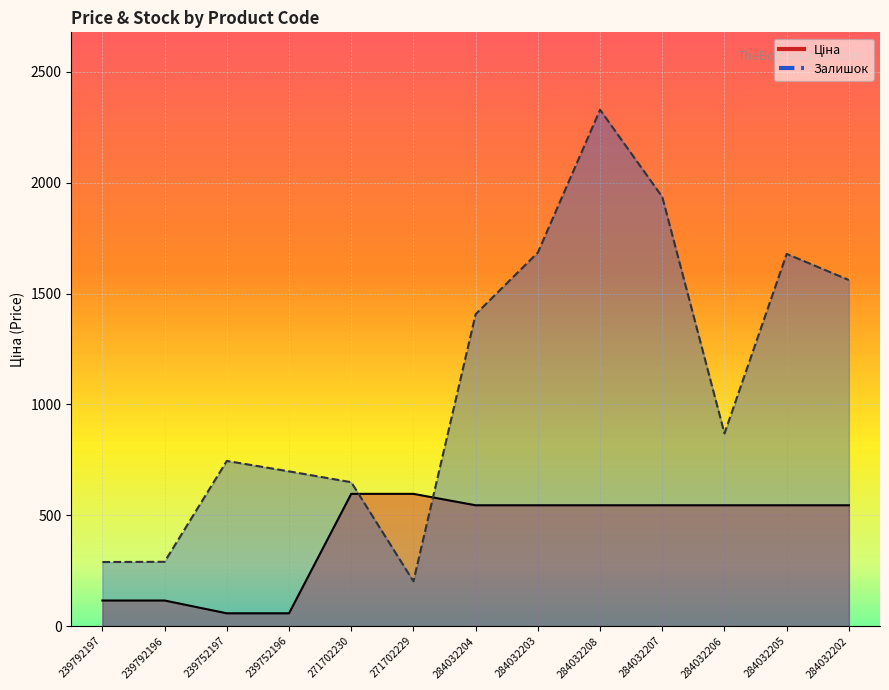

Which series ends up on top after the final intersection of Залишок and Ціна?

Залишок